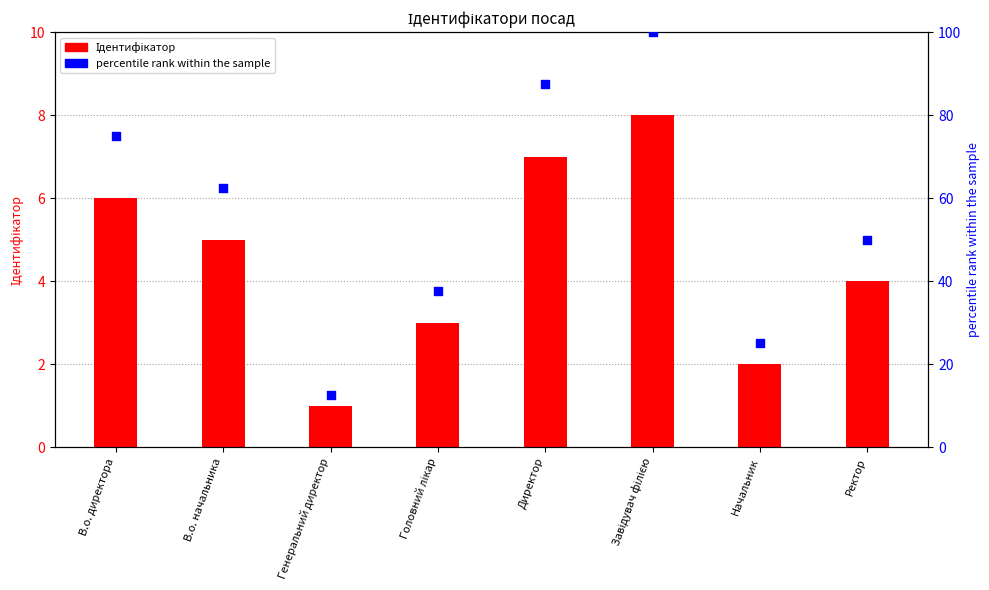

What is the total value across all series at Головний лікар?

40.5